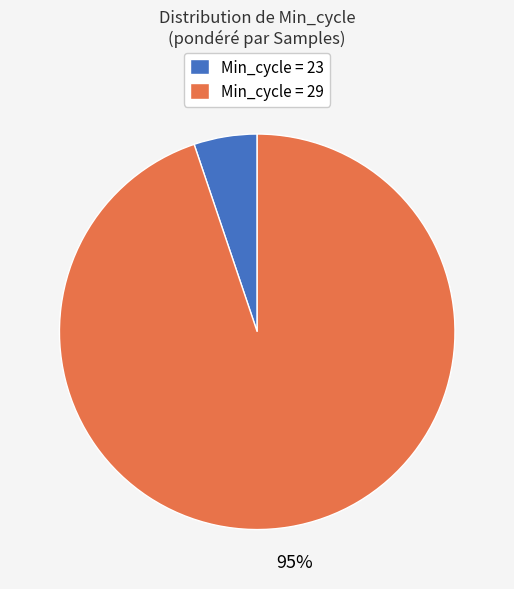

Is it true that Min_cycle = 23 is 5% of the pie?

True